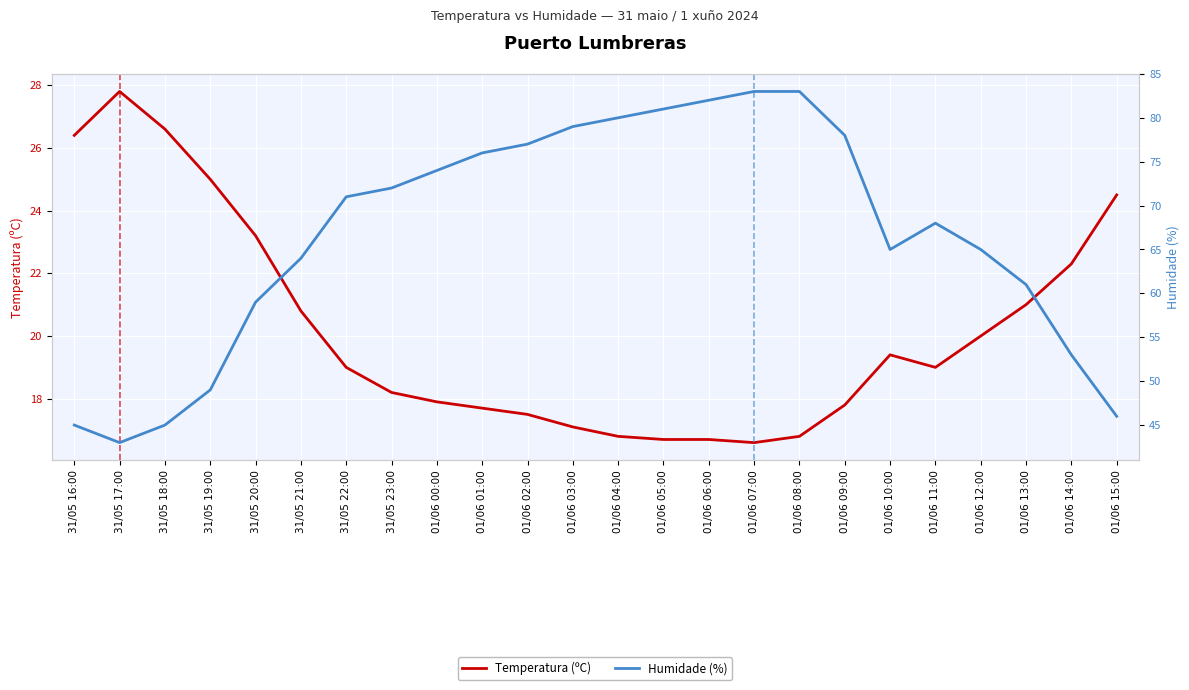

Reading left to right, what are all the values shown in this chart?

Temperatura (ºC): 31/05 16:00=26.4	31/05 17:00=27.8	31/05 18:00=26.6	31/05 19:00=25.0	31/05 20:00=23.2	31/05 21:00=20.8	31/05 22:00=19.0	31/05 23:00=18.2	01/06 00:00=17.9	01/06 01:00=17.7	01/06 02:00=17.5	01/06 03:00=17.1	01/06 04:00=16.8	01/06 05:00=16.7	01/06 06:00=16.7	01/06 07:00=16.6	01/06 08:00=16.8	01/06 09:00=17.8	01/06 10:00=19.4	01/06 11:00=19.0	01/06 12:00=20.0	01/06 13:00=21.0	01/06 14:00=22.3	01/06 15:00=24.5
Humidade (%): 31/05 16:00=45.0	31/05 17:00=43.0	31/05 18:00=45.0	31/05 19:00=49.0	31/05 20:00=59.0	31/05 21:00=64.0	31/05 22:00=71.0	31/05 23:00=72.0	01/06 00:00=74.0	01/06 01:00=76.0	01/06 02:00=77.0	01/06 03:00=79.0	01/06 04:00=80.0	01/06 05:00=81.0	01/06 06:00=82.0	01/06 07:00=83.0	01/06 08:00=83.0	01/06 09:00=78.0	01/06 10:00=65.0	01/06 11:00=68.0	01/06 12:00=65.0	01/06 13:00=61.0	01/06 14:00=53.0	01/06 15:00=46.0